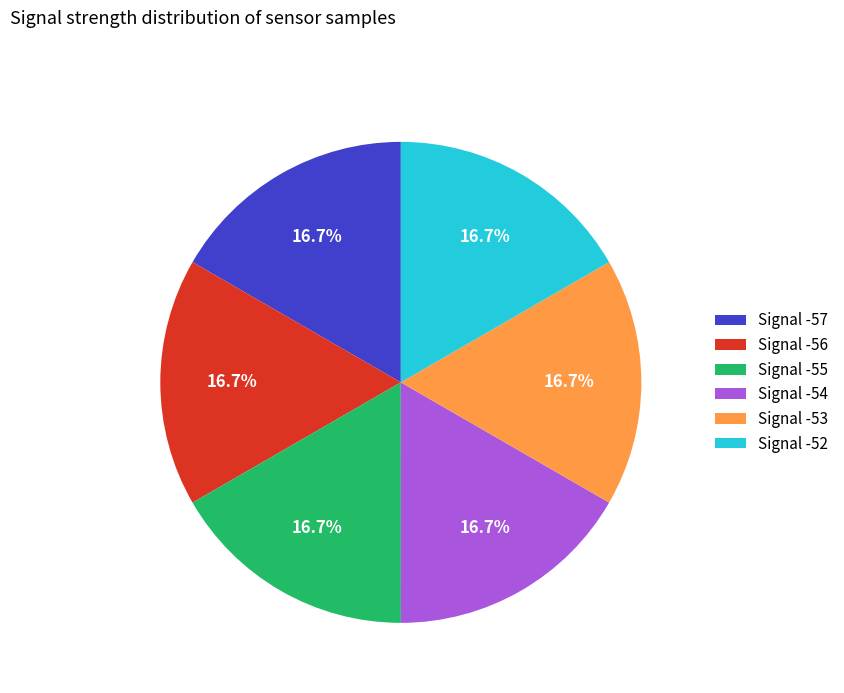

What percentage do Signal -57 and Signal -56 together represent?

33.3%